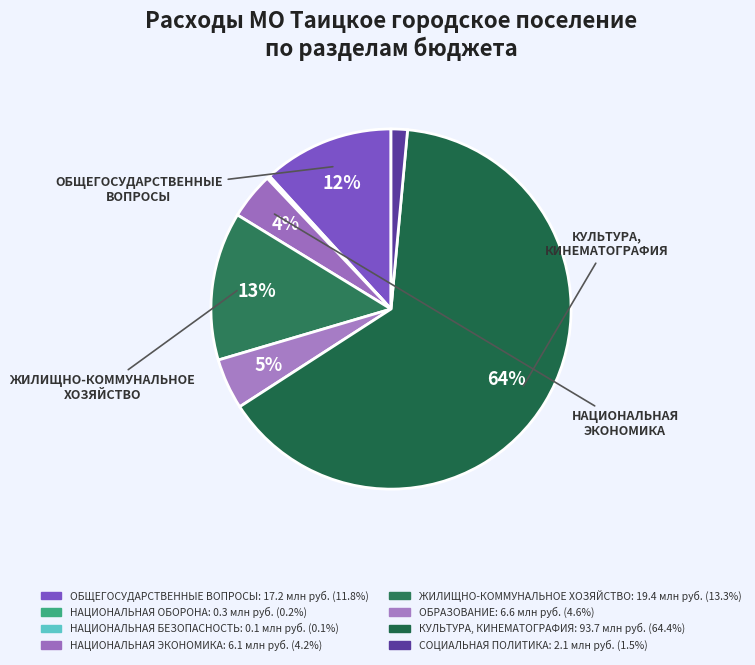

Which category has the smallest portion of the pie?

НАЦИОНАЛЬНАЯ БЕЗОПАСНОСТЬ И ПРАВООХРАНИТЕЛЬНАЯ ДЕЯТЕЛЬНОСТЬ